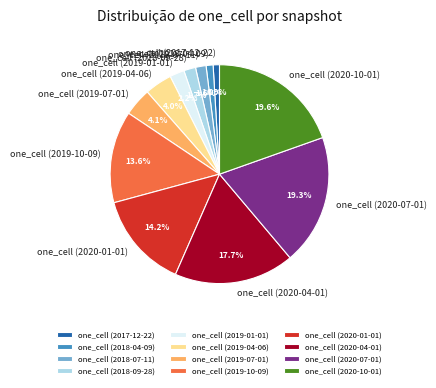

To the nearest percent, what is the difference between the largest and smallest slice percentages?

19%